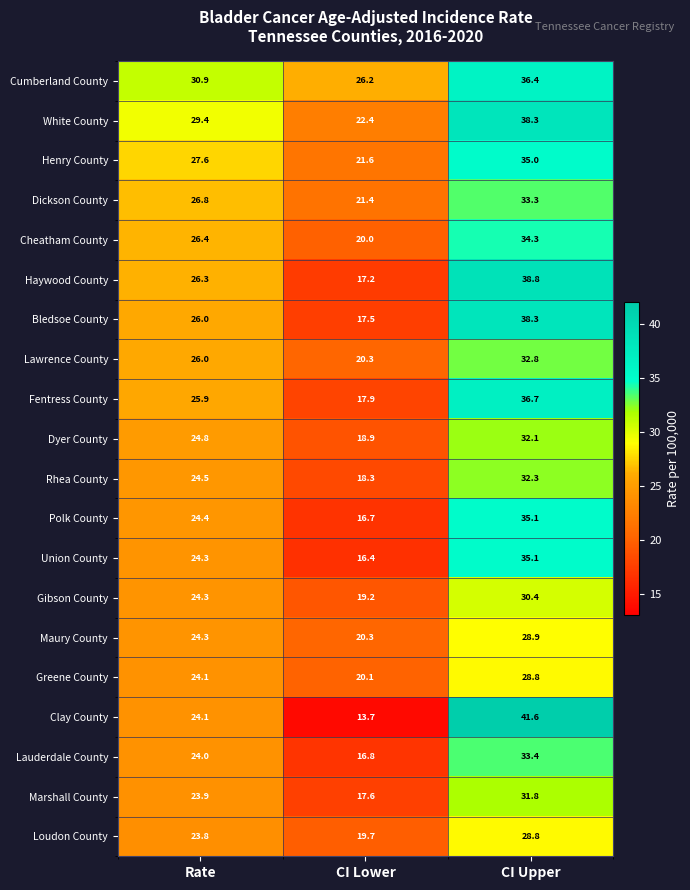

The value of Loudon County at CI Upper is 15.4. True or false?

False